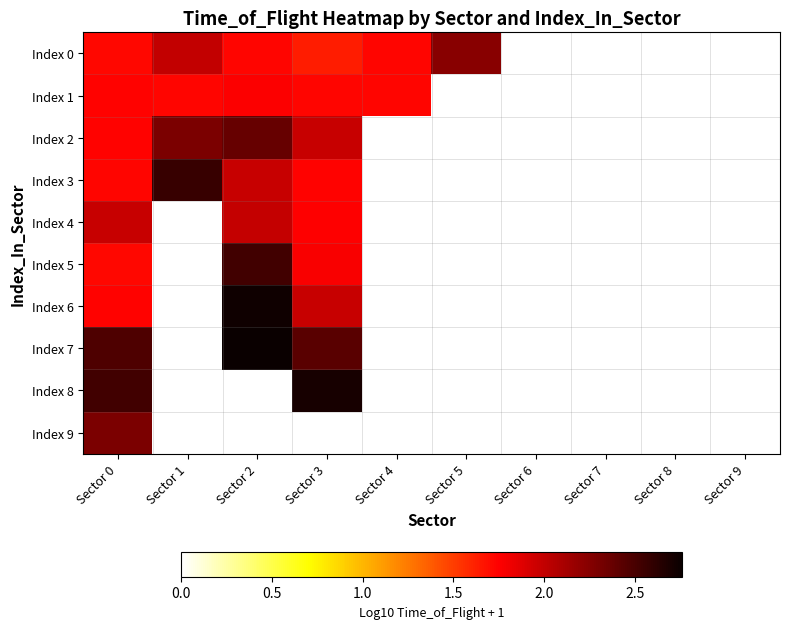

What is the total value across all series at Sector 0?

19.7